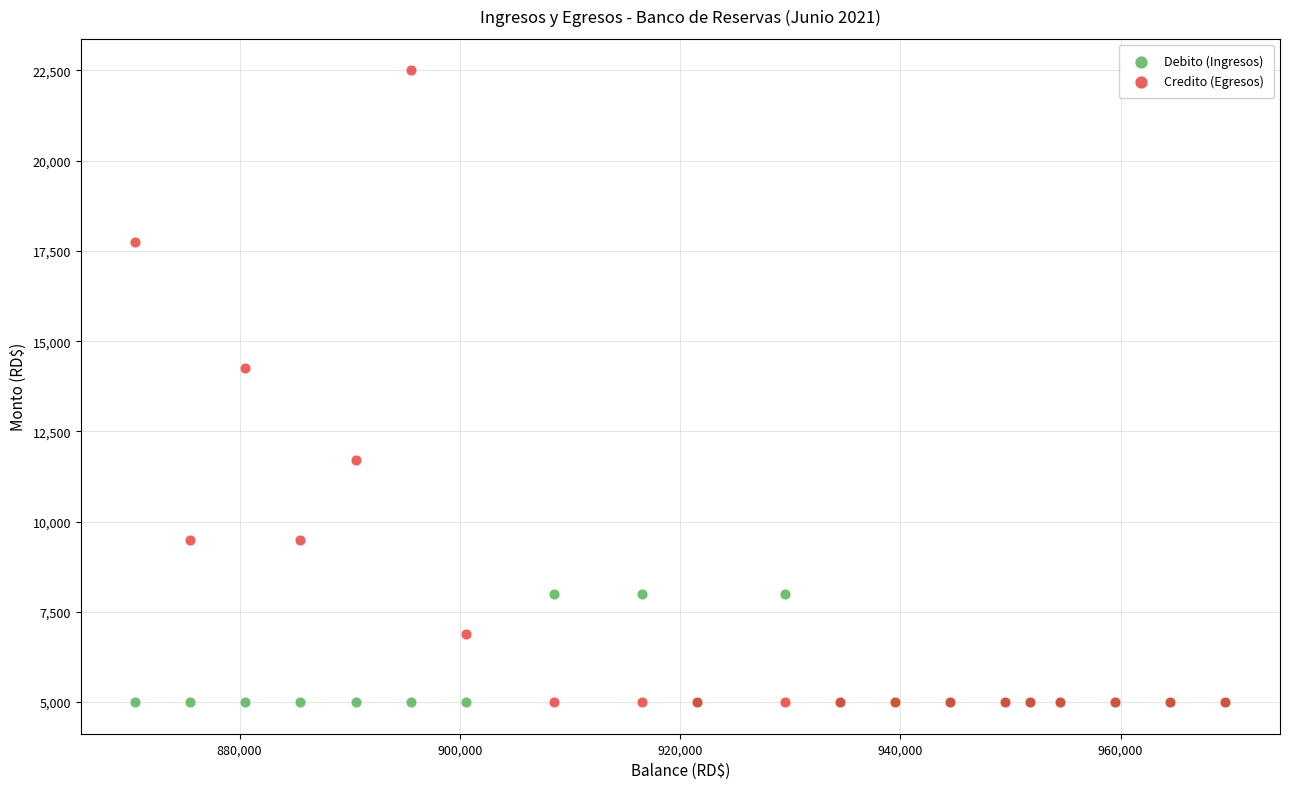

Which series has the widest spread of Y values?

Credito (Egresos)